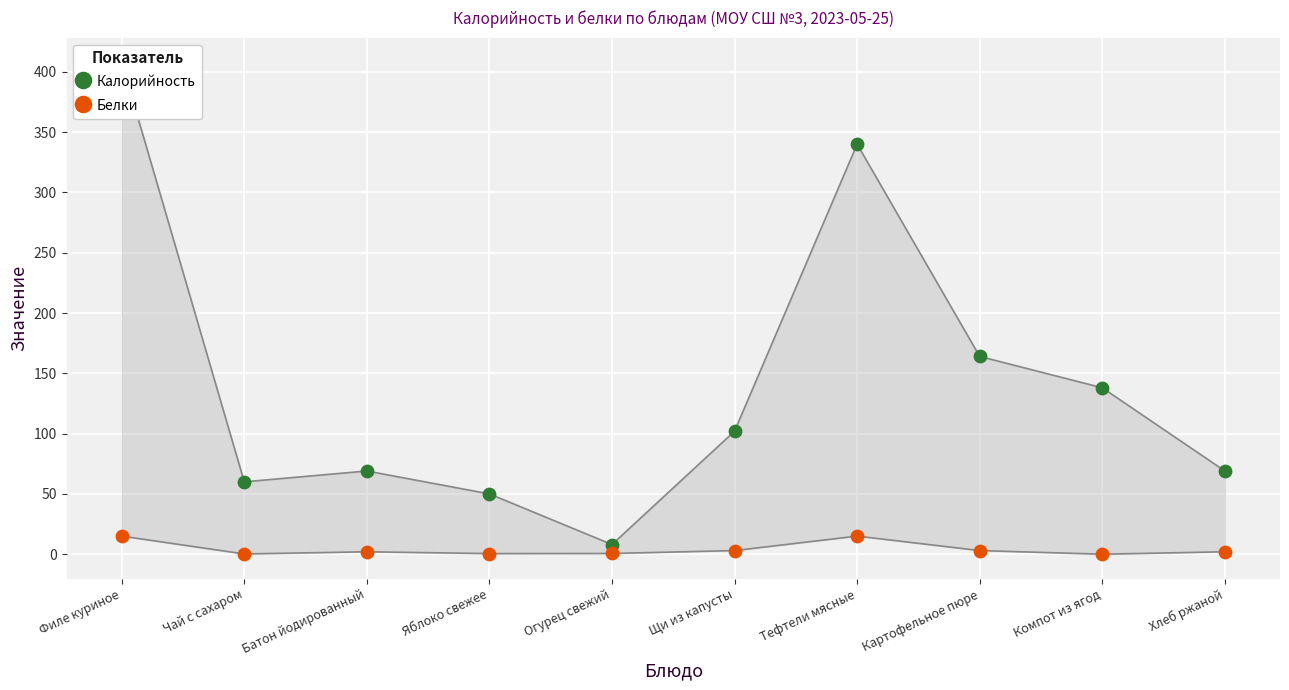

At which category is the sum across all series the highest?

Филе куриное